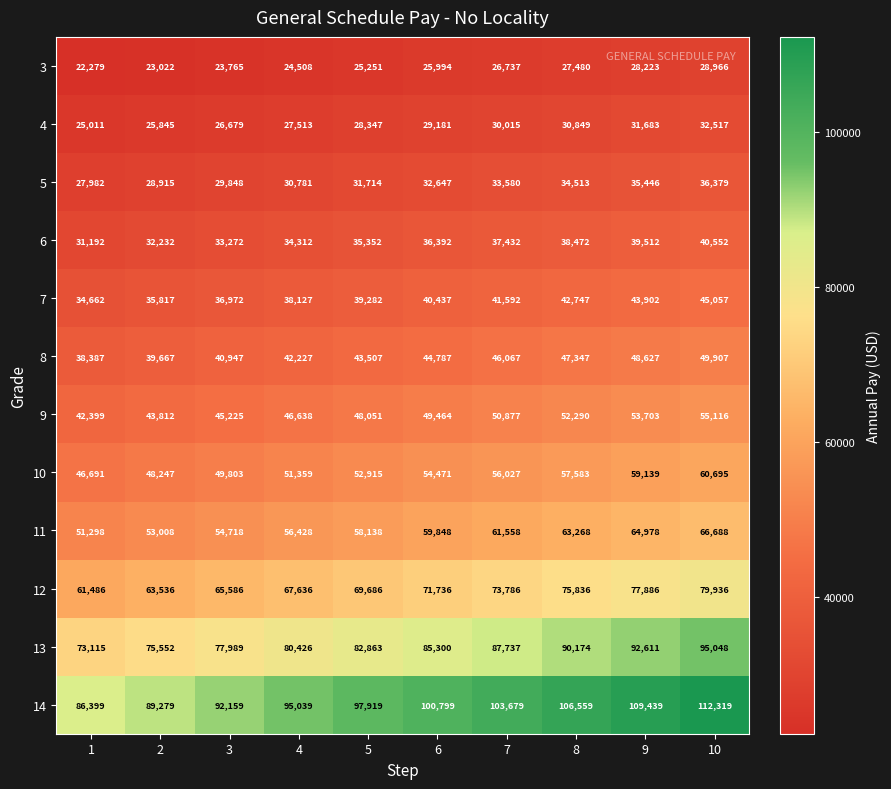

At how many categories does at least one series exceed 39505?

10